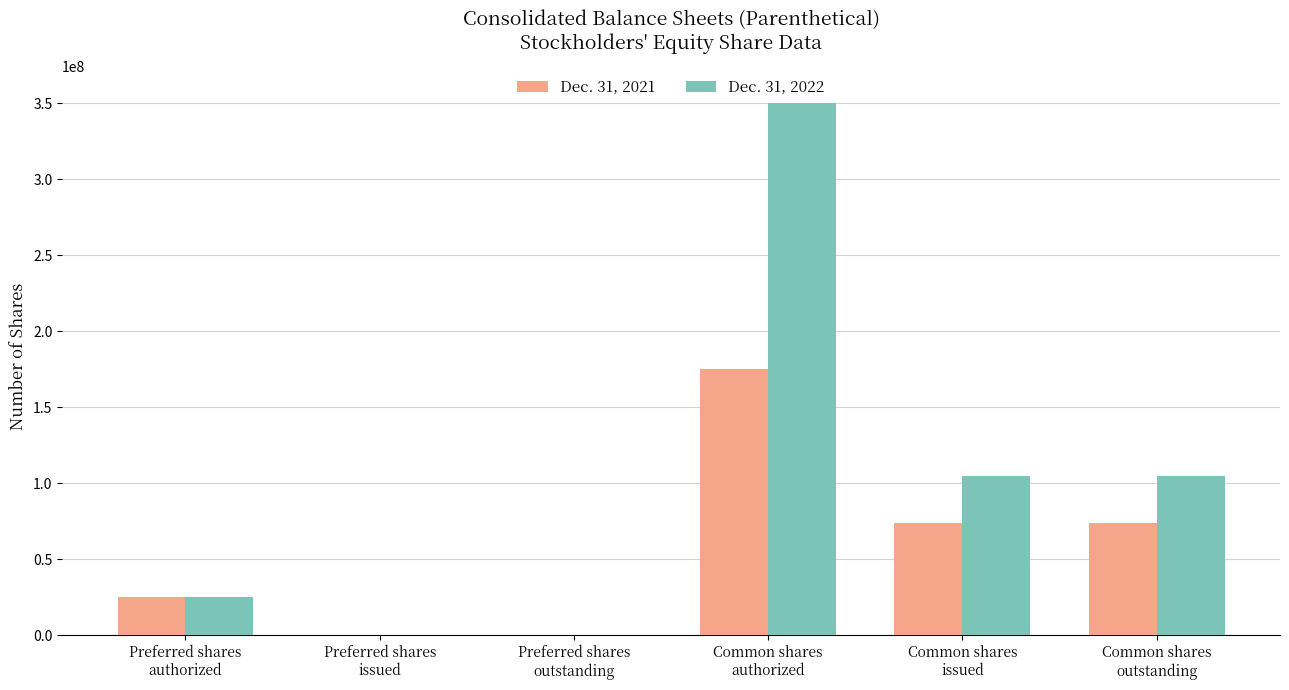

The Dec. 31, 2022 series shows 105144864 at Common shares
outstanding. True or false?

True